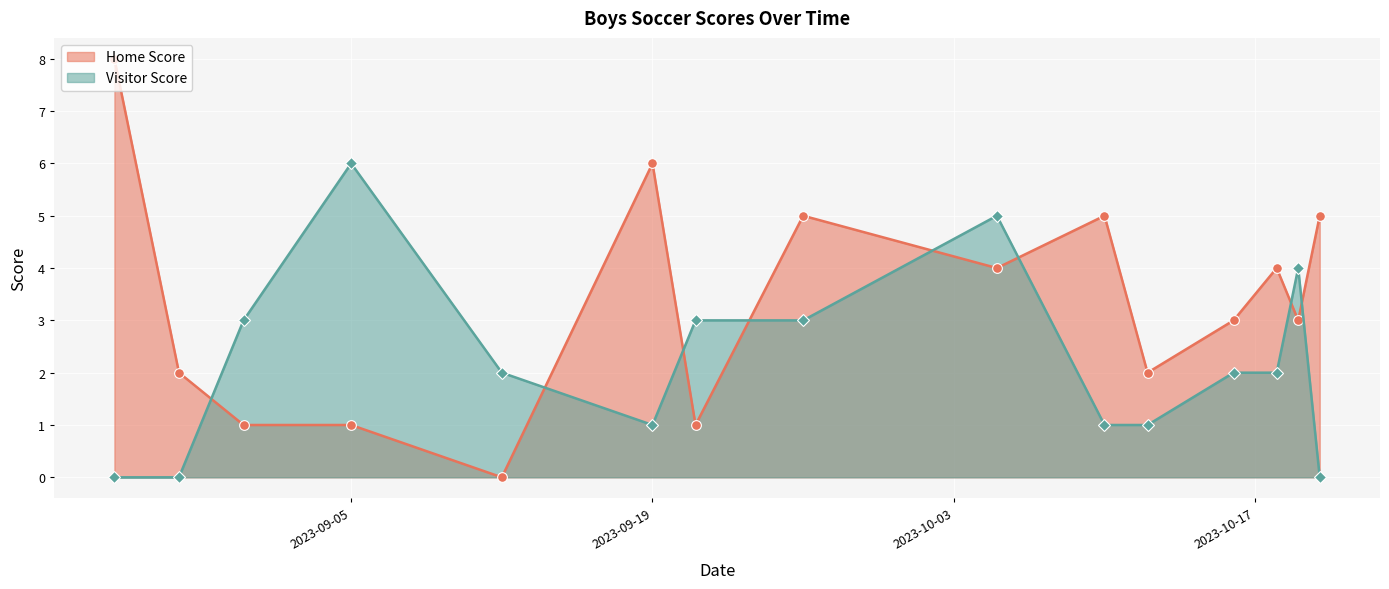

The value of Visitor Score at 2023-08-25 is 0. True or false?

True